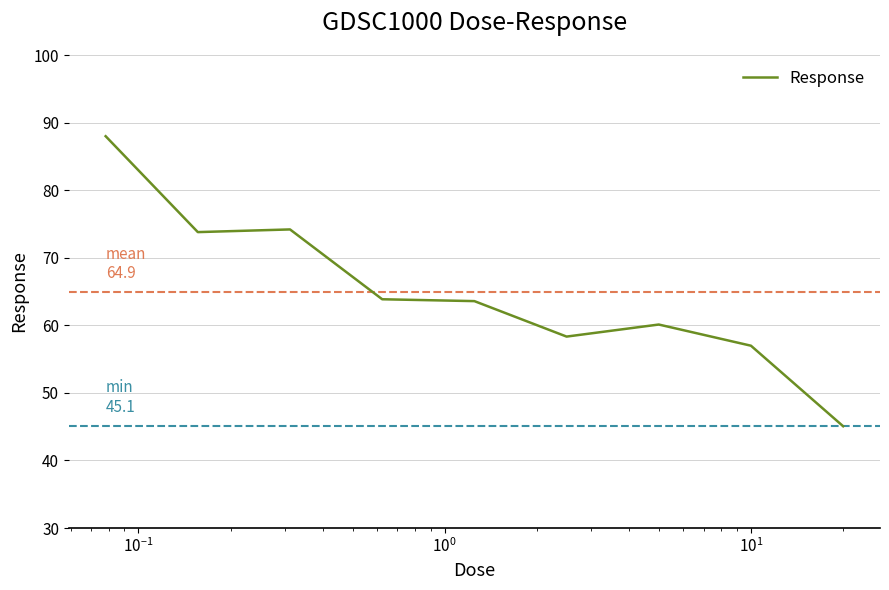

What is the minimum value shown in the chart?

45.1